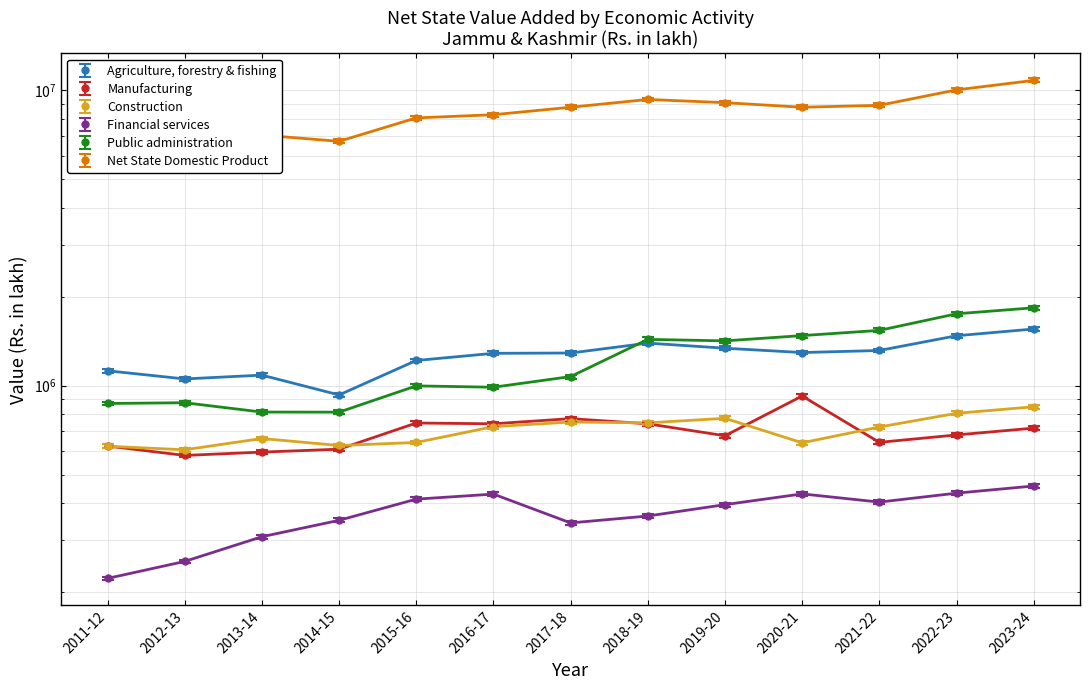

What is the maximum value for Agriculture, forestry & fishing?

1554799.1